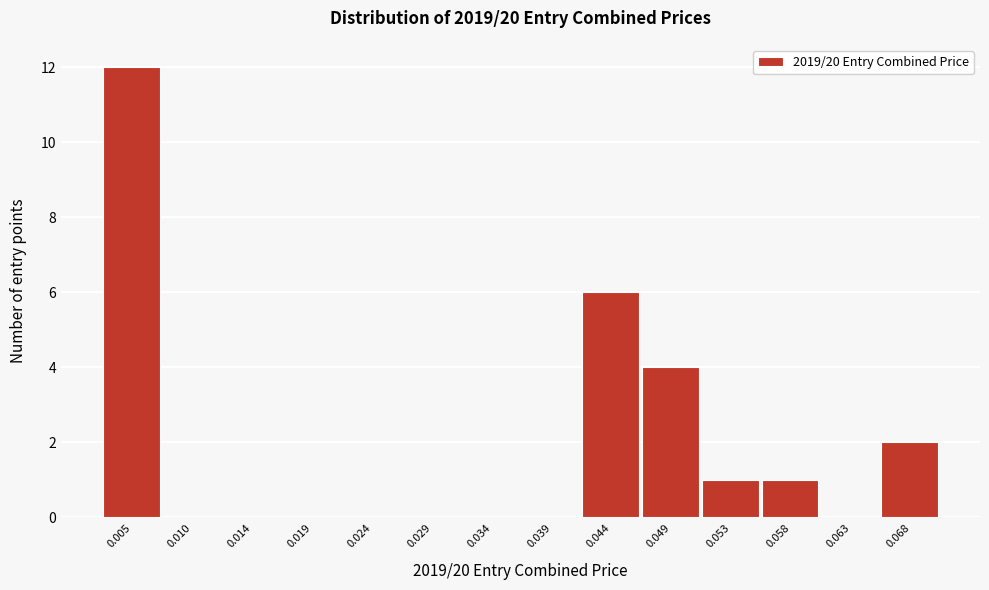

Reading right to left, list all the values displayed in this chart.

0.068=2	0.063=0	0.058=1	0.053=1	0.049=4	0.044=6	0.039=0	0.034=0	0.029=0	0.024=0	0.019=0	0.014=0	0.010=0	0.005=12